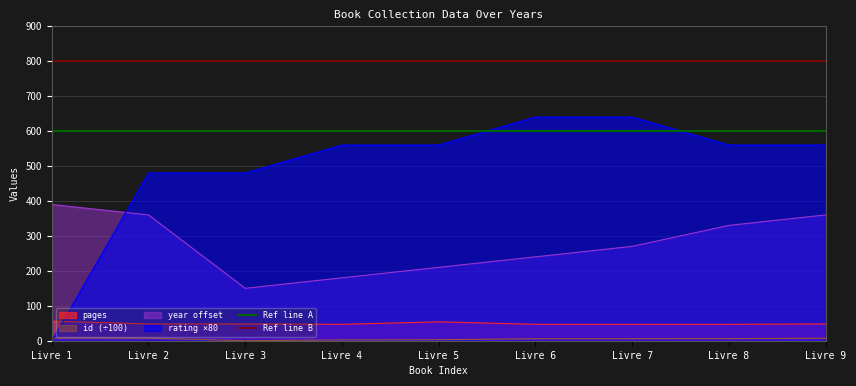

How many lines are shown in the chart?

2